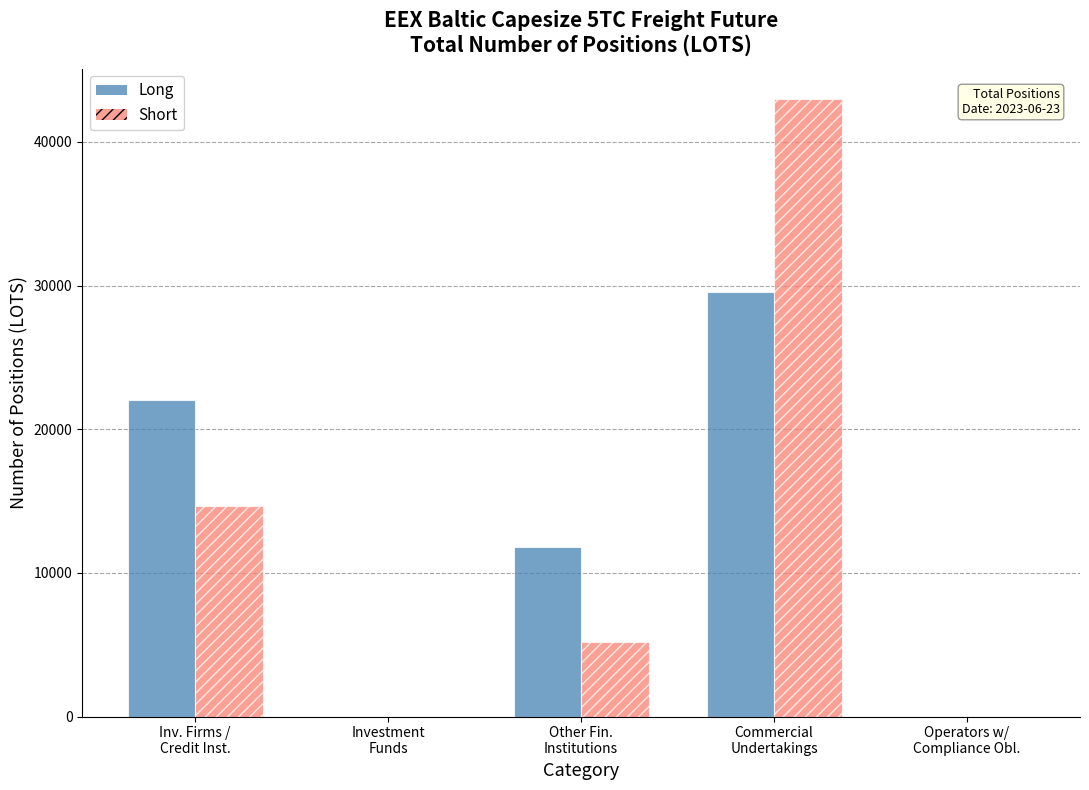

What are all the series names shown in the legend?

Long, Short